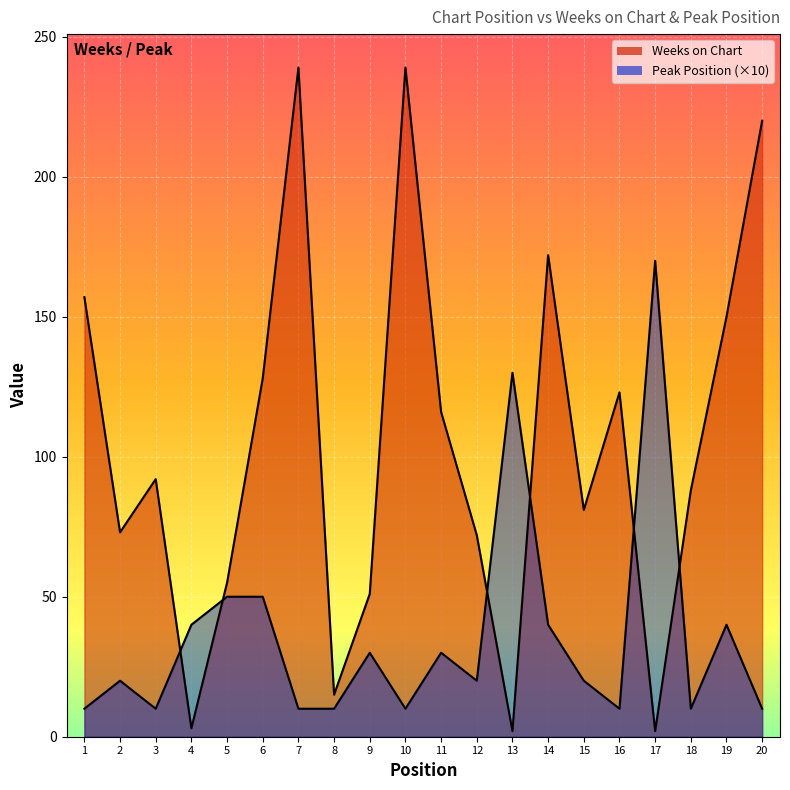

True or false: Weeks on Chart has more than 0 interior local peaks.

True